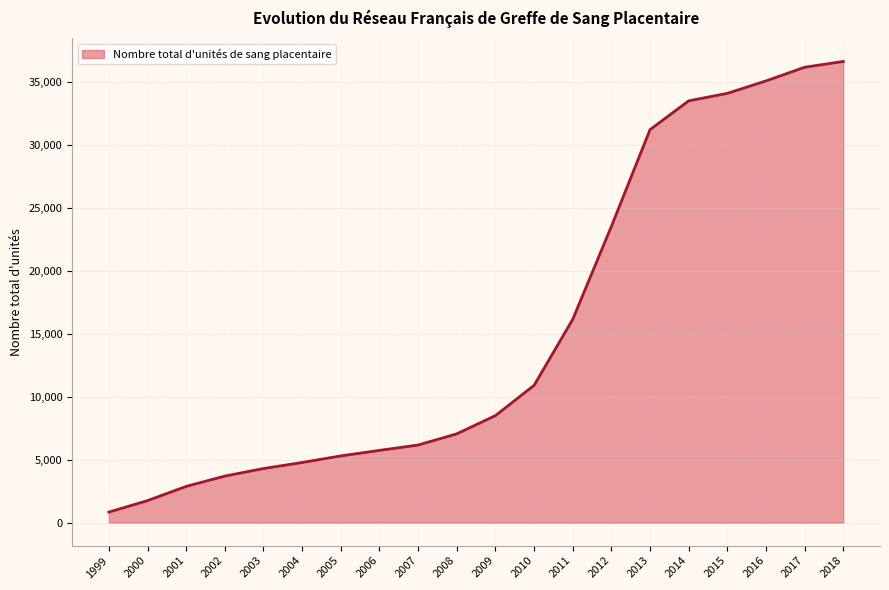

At which label is the value closest to 18742?

2011